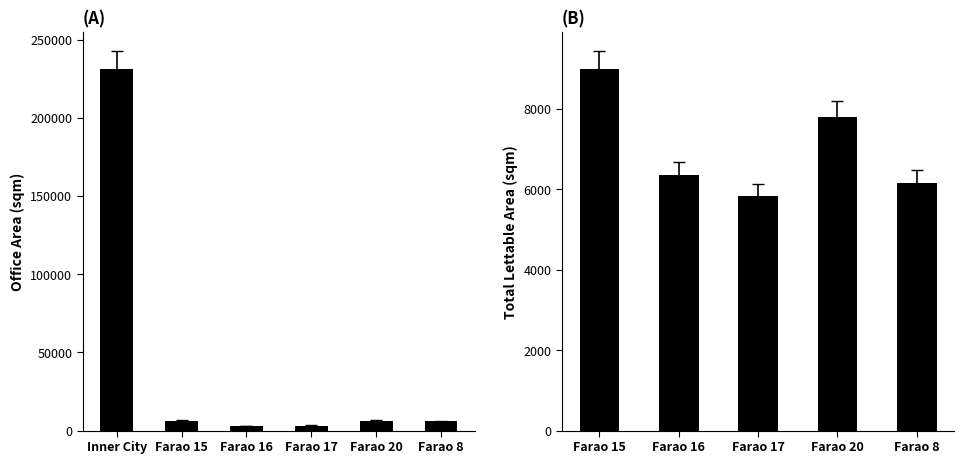

At which category is the sum across all series the highest?

Inner City